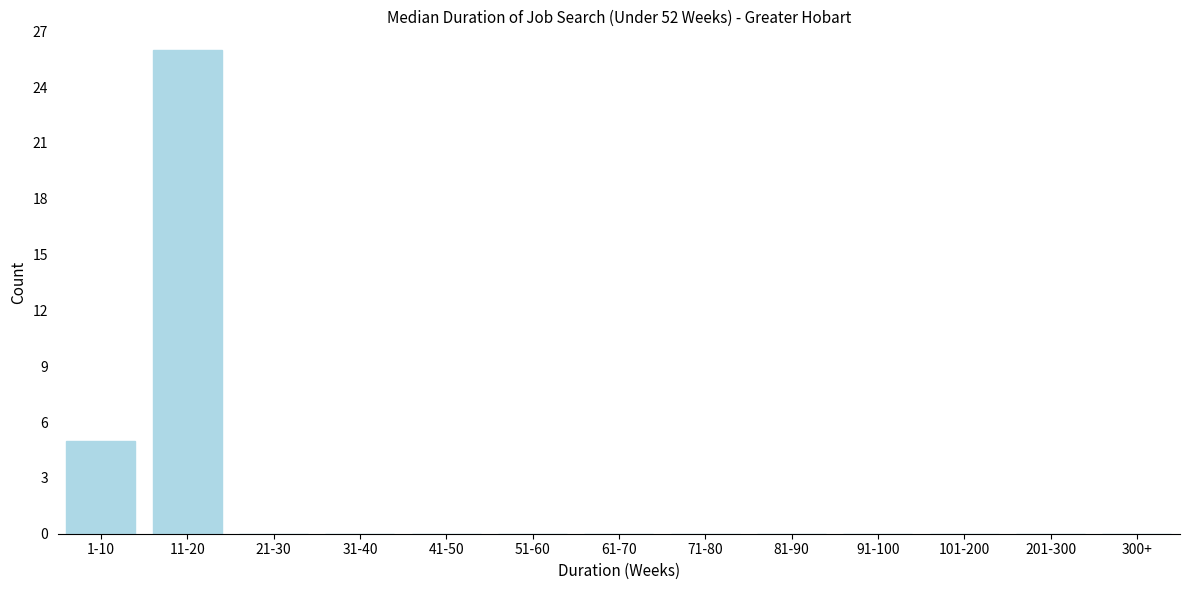

Reading left to right, extract all data points from this chart.

1-10=5	11-20=26	21-30=0	31-40=0	41-50=0	51-60=0	61-70=0	71-80=0	81-90=0	91-100=0	101-200=0	201-300=0	300+=0